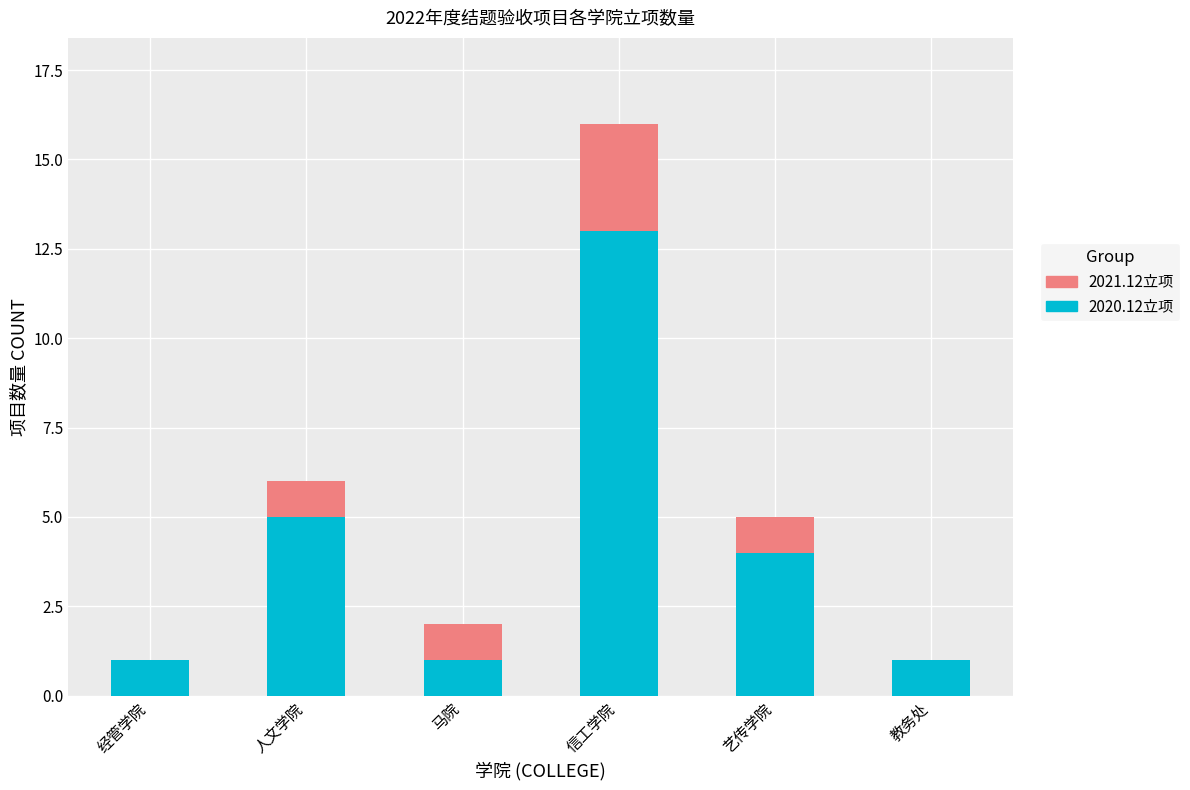

What is the total value across all series at 人文学院?

6